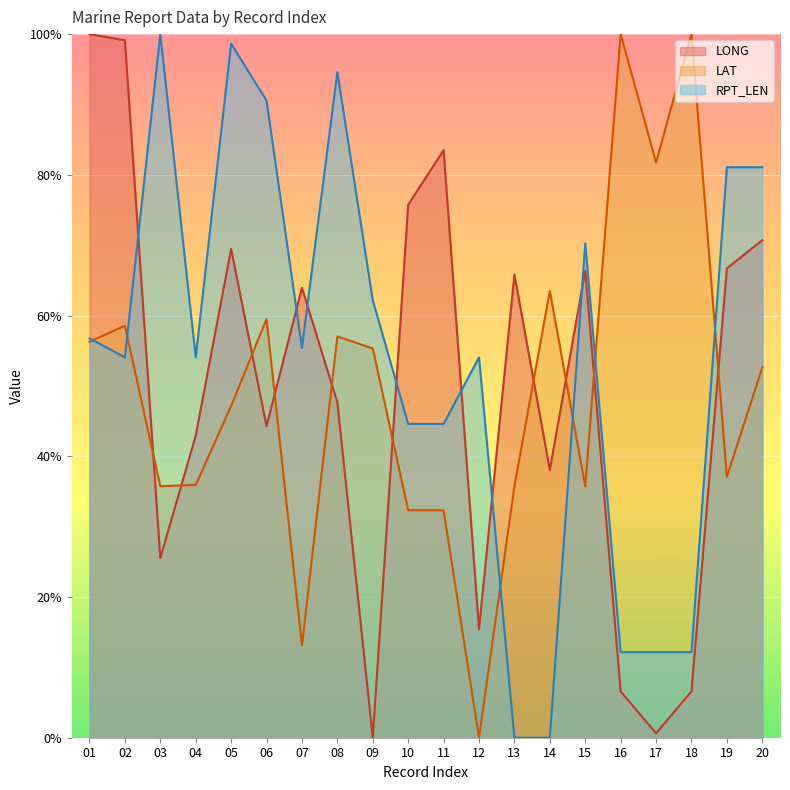

What are all the series names shown in the legend?

LONG, LAT, RPT_LEN